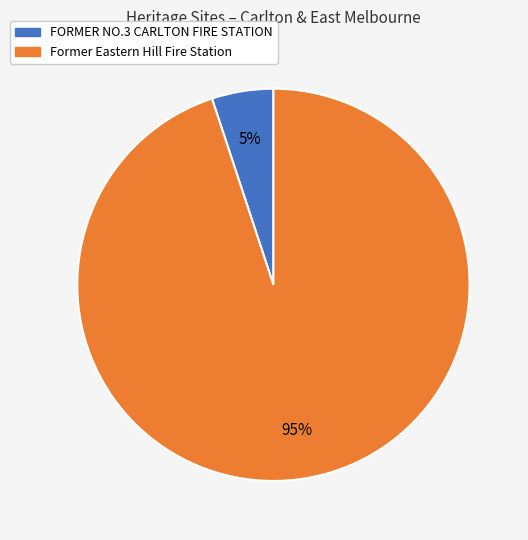

Between FORMER NO.3 CARLTON FIRE STATION and Former Eastern Hill Fire Station, which is larger?

Former Eastern Hill Fire Station